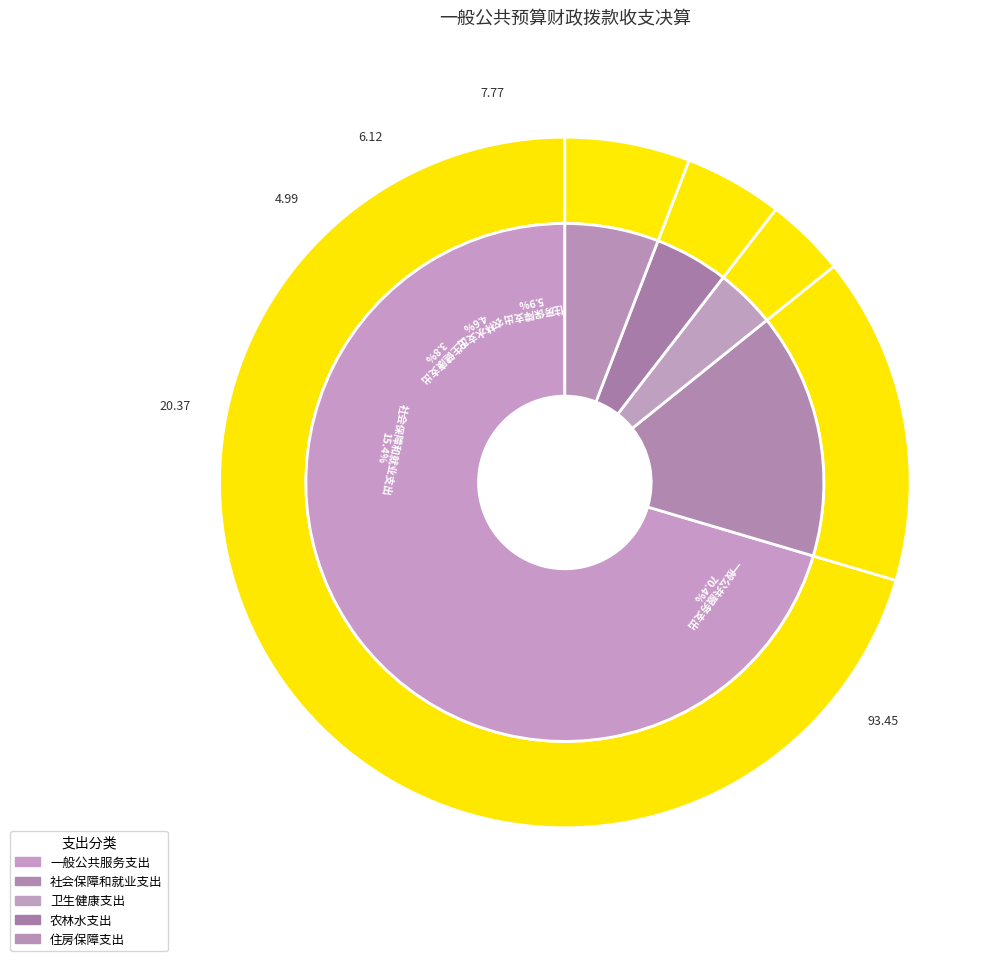

Which has a higher value, 农林水支出 or 卫生健康支出?

农林水支出